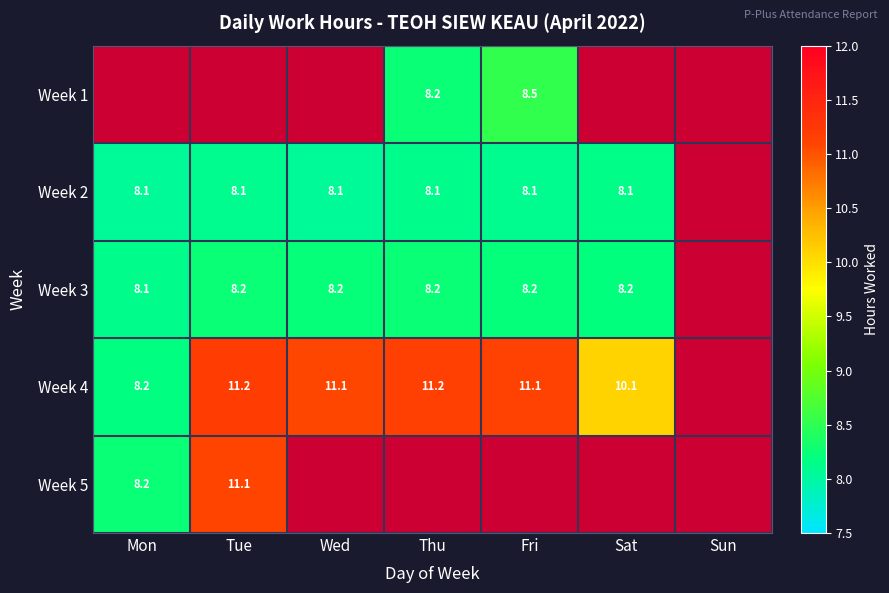

What is the sum of the Week 2 values at Wed and Fri?

16.2